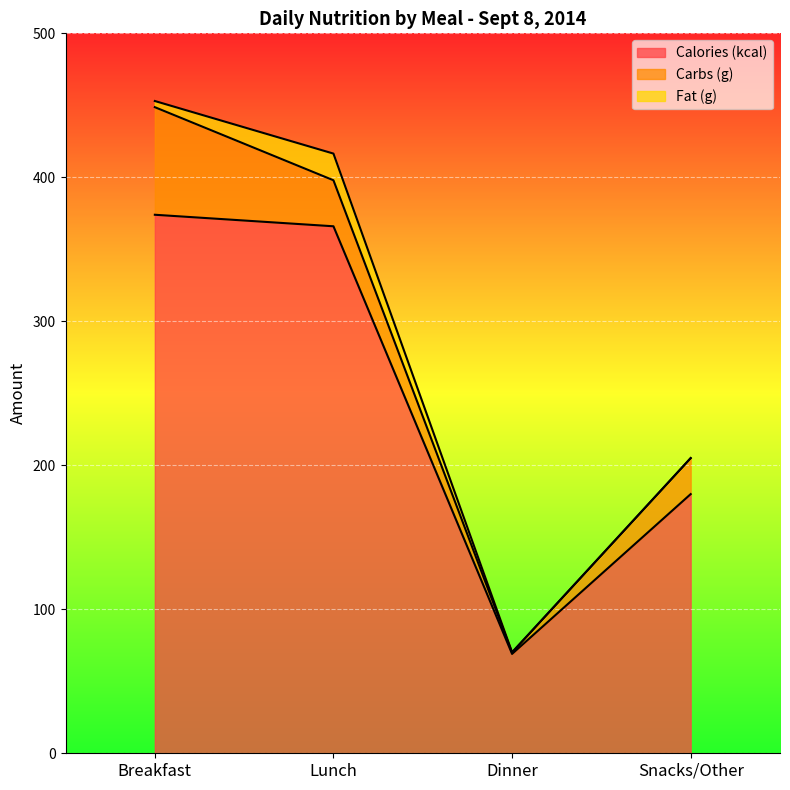

What is the approximate value of Calories (kcal) at Snacks/Other?

180.0